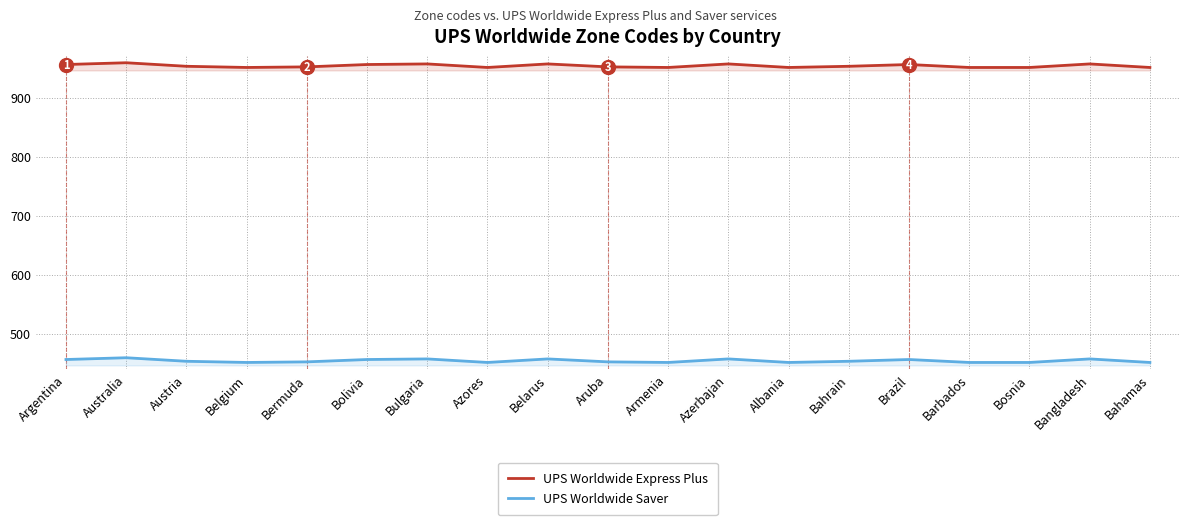

At which label does UPS Worldwide Saver reach its minimum?

Belgium